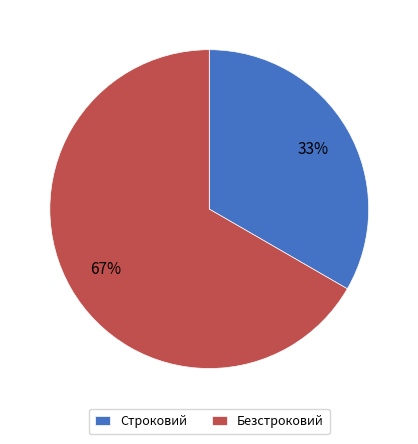

Which category has the biggest portion of the pie?

Безстроковий